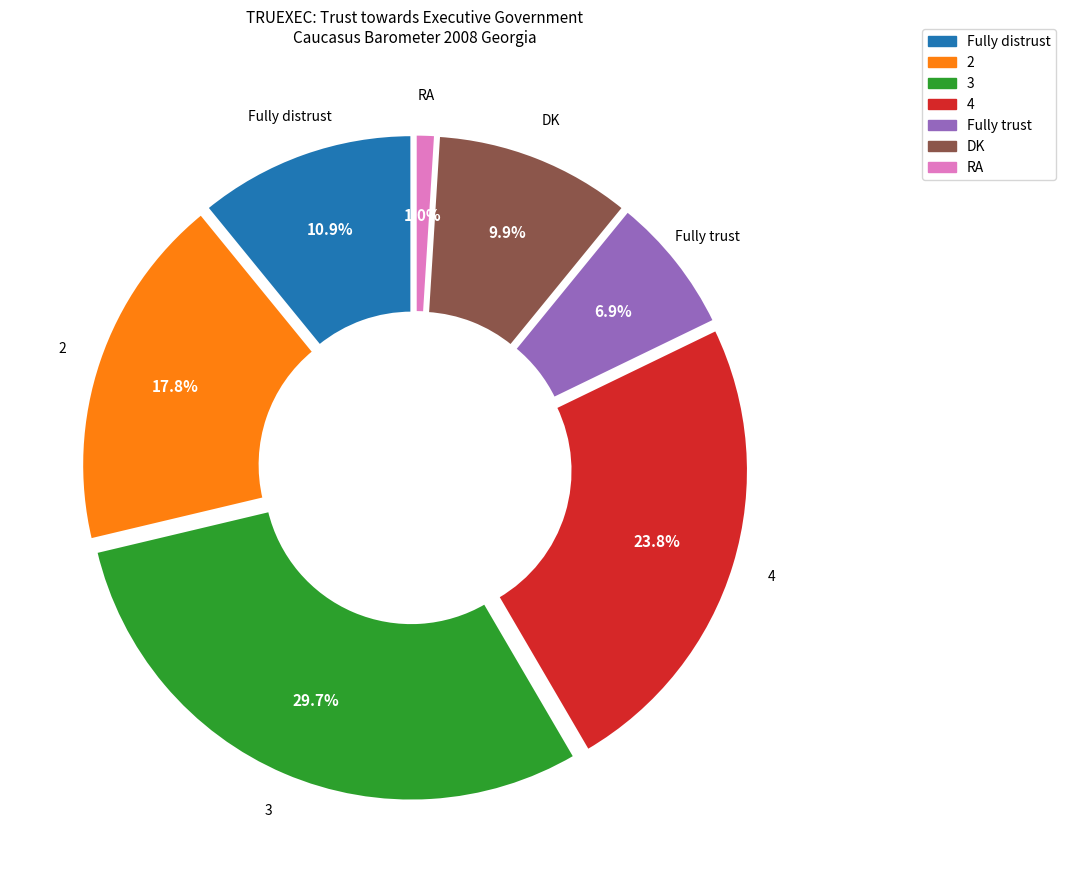

Combined, do 2 and RA account for over 50%?

No